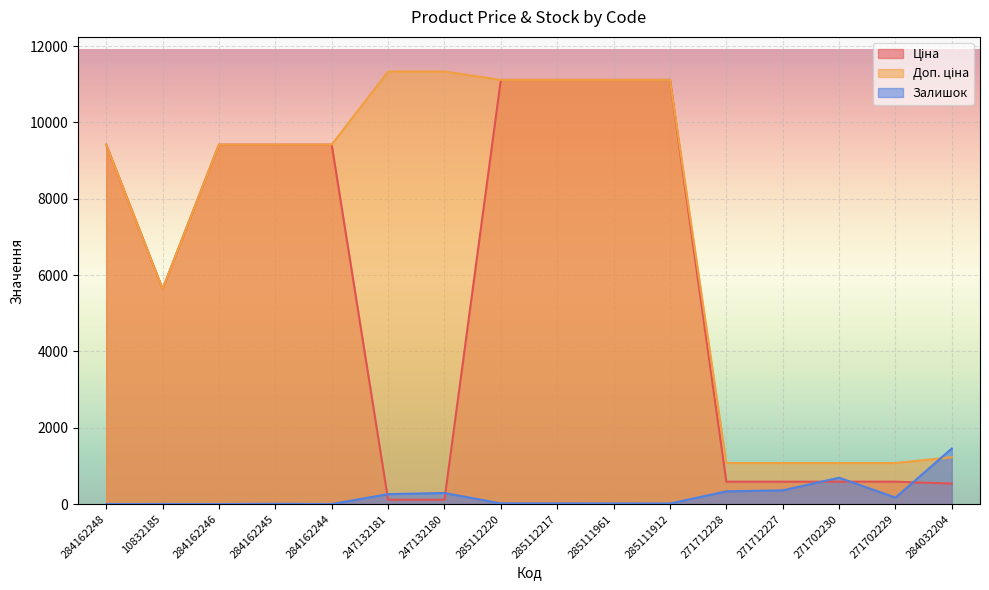

Reading left to right, list all the values displayed in this chart.

Ціна: 284162248=9416.9	10832185=5636.0	284162246=9416.9	284162245=9416.9	284162244=9416.9	247132181=113.3	247132180=113.3	285112220=11113.6	285112217=11113.6	285111961=11113.6	285111912=11113.6	271712228=586.0	271712227=586.0	271702230=586.0	271702229=586.0	284032204=535.4
Доп. ціна: 284162248=9416.9	10832185=5636.0	284162246=9416.9	284162245=9416.9	284162244=9416.9	247132181=11334.0	247132180=11334.0	285112220=11113.6	285112217=11113.6	285111961=11113.6	285111912=11113.6	271712228=1074.5	271712227=1074.5	271702230=1074.5	271702229=1074.5	284032204=1227.2
Залишок: 284162248=0.0	10832185=2.0	284162246=0.0	284162245=7.0	284162244=0.0	247132181=260.0	247132180=290.0	285112220=17.0	285112217=17.0	285111961=16.0	285111912=14.0	271712228=333.0	271712227=359.0	271702230=690.0	271702229=169.0	284032204=1455.0